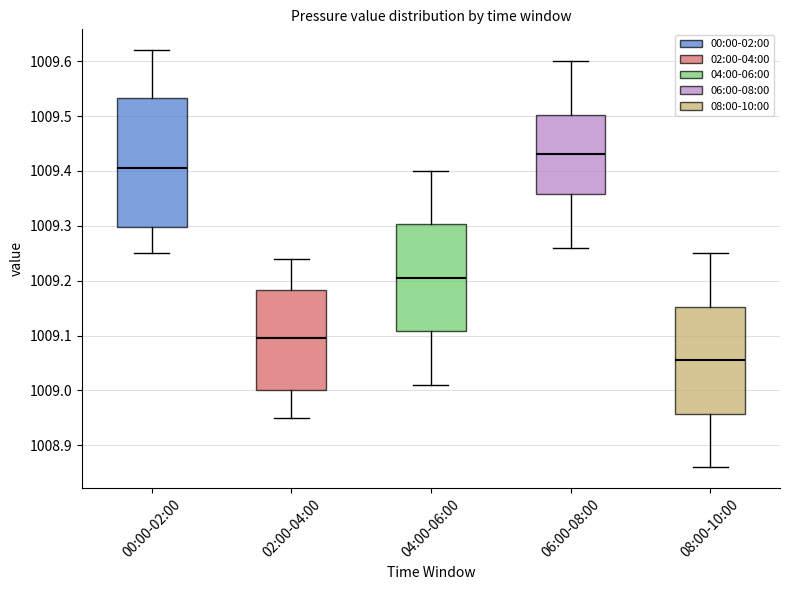

Where does the median line of the box for 08:00-10:00 sit on the y-axis? The values are not printed on the chart, so give them approximately, as read against the axis.

1009.06